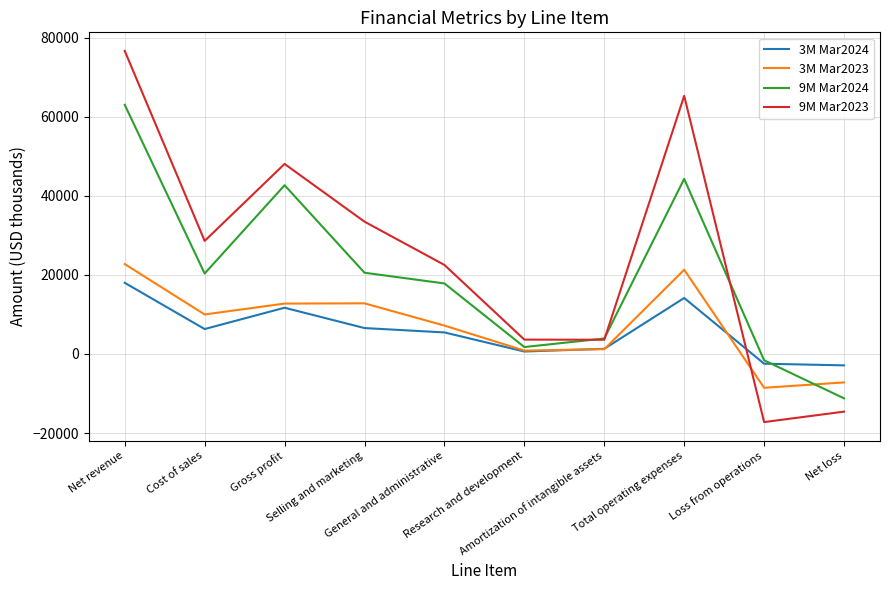

Rank the series at Net loss from lowest to highest value.

9M Mar2023, 9M Mar2024, 3M Mar2023, 3M Mar2024